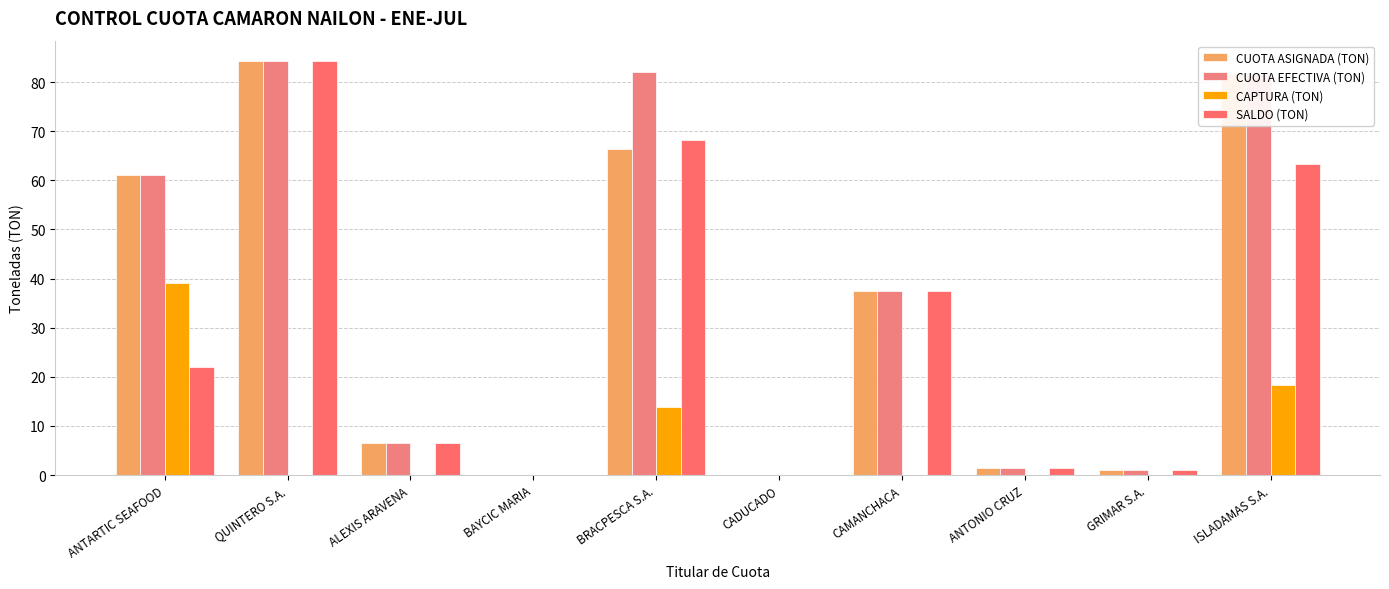

How many values in the SALDO (TON) series exceed 21?

5